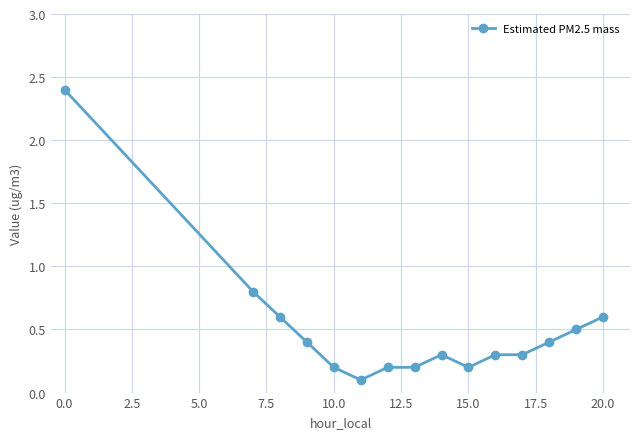

How many lines are shown in the chart?

1